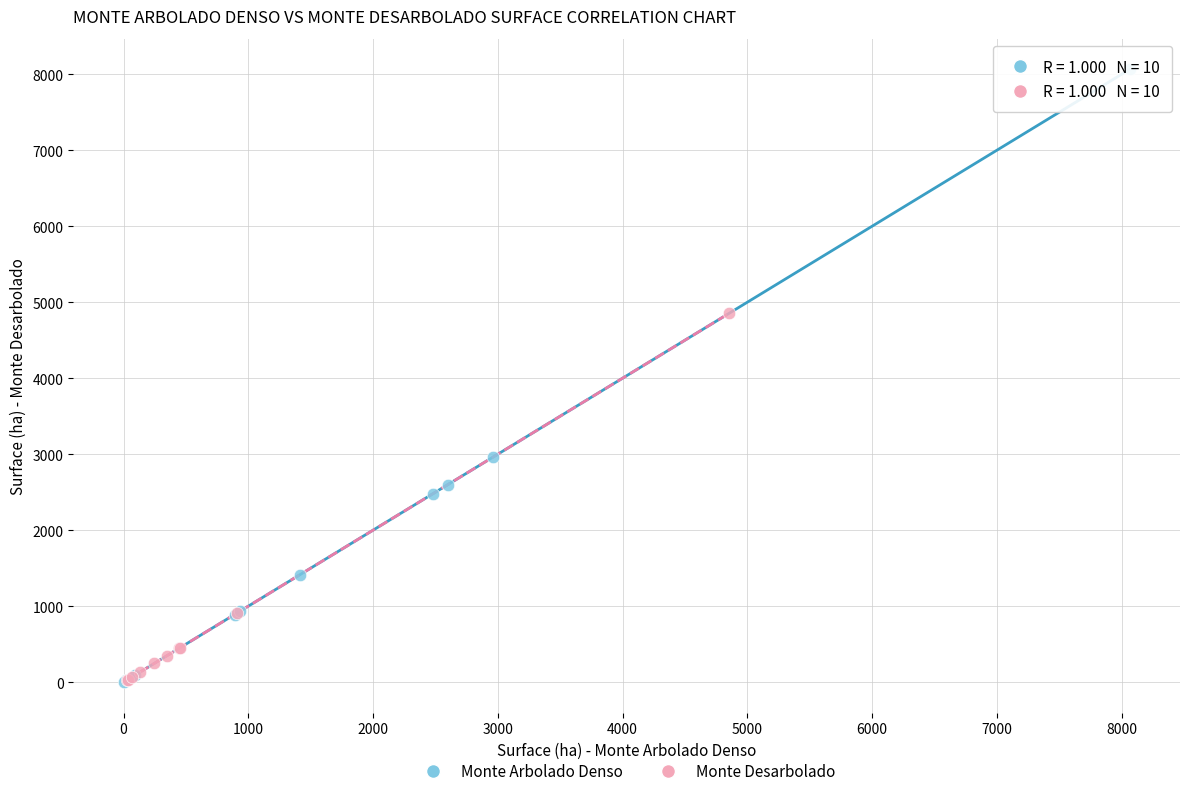

Which series reaches the maximum Y coordinate?

Monte Arbolado Denso